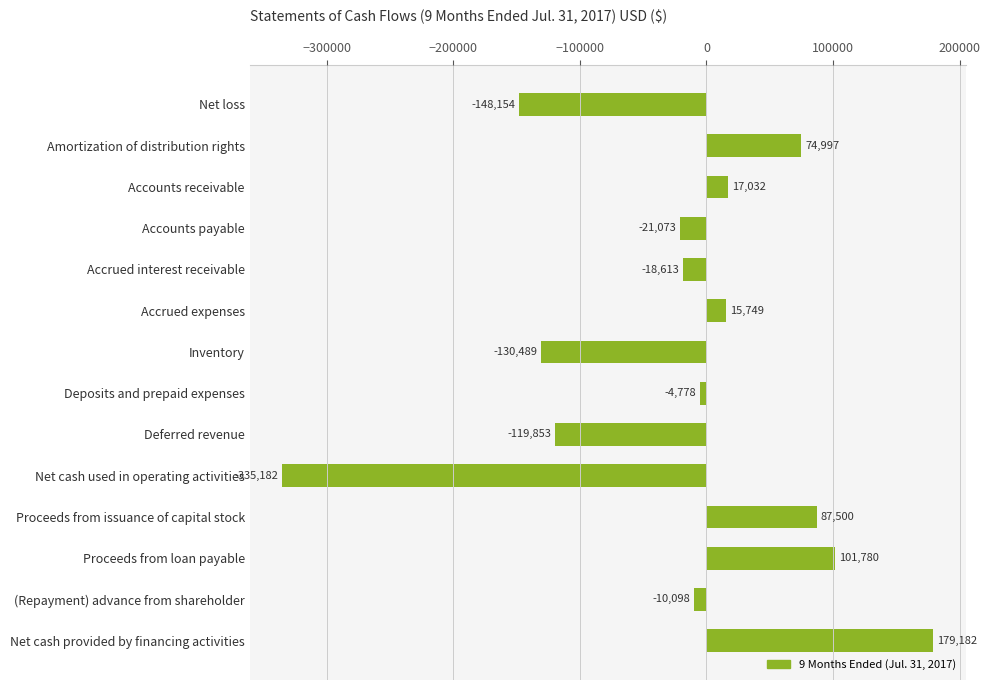

How many data points are less than -4778?

7